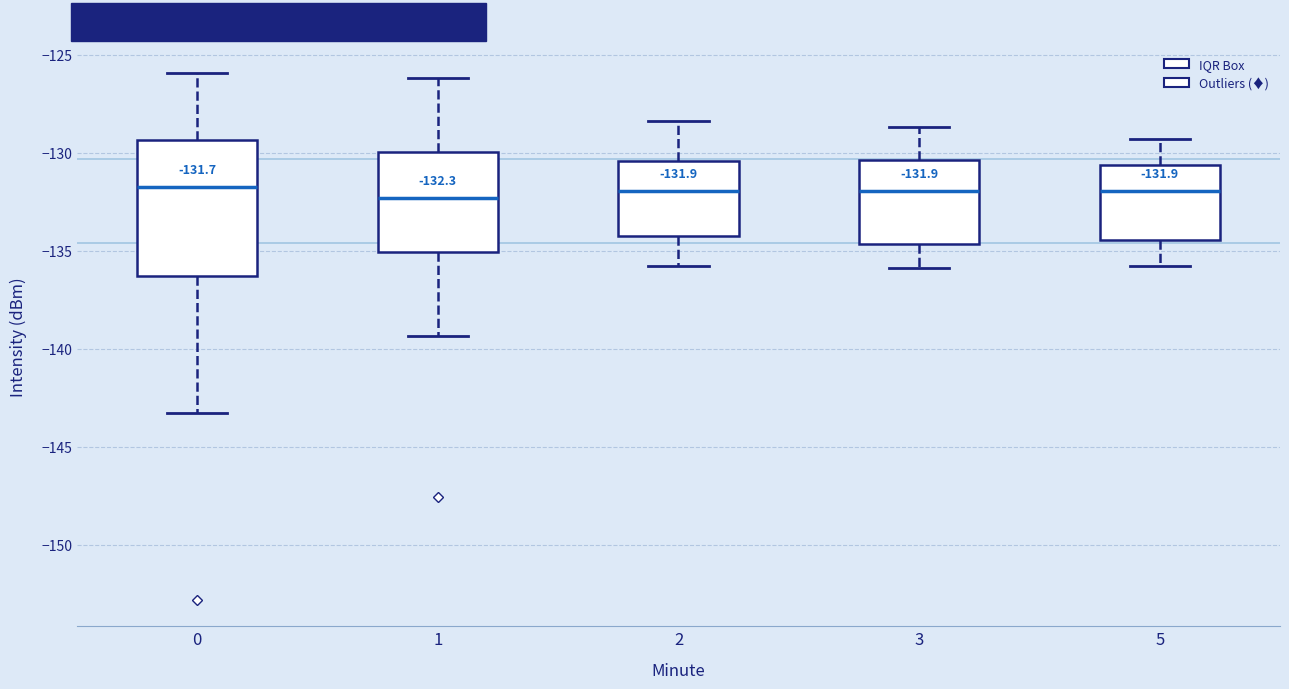

Which box is the tallest, from its lower edge to its upper edge?

0